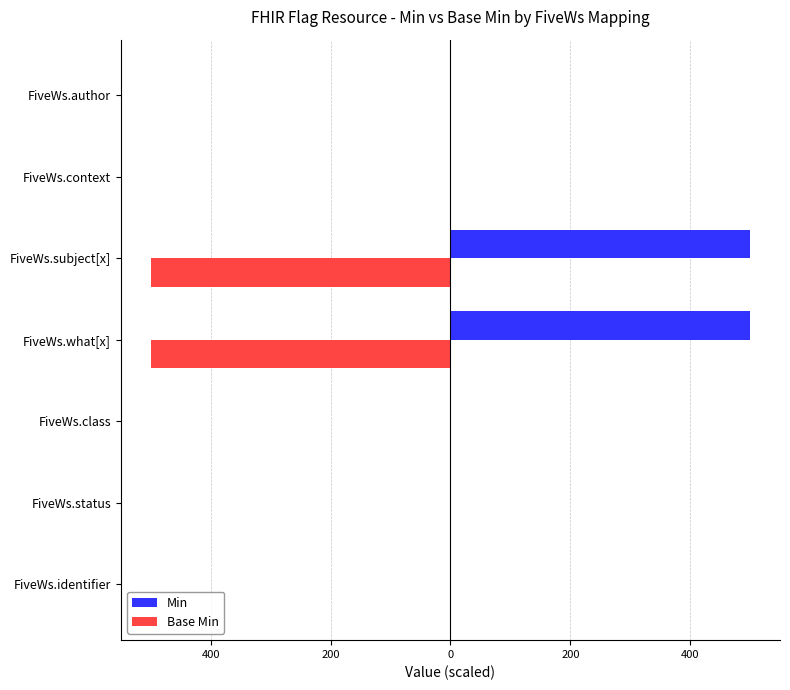

What are all the series names shown in the legend?

Min, Base Min